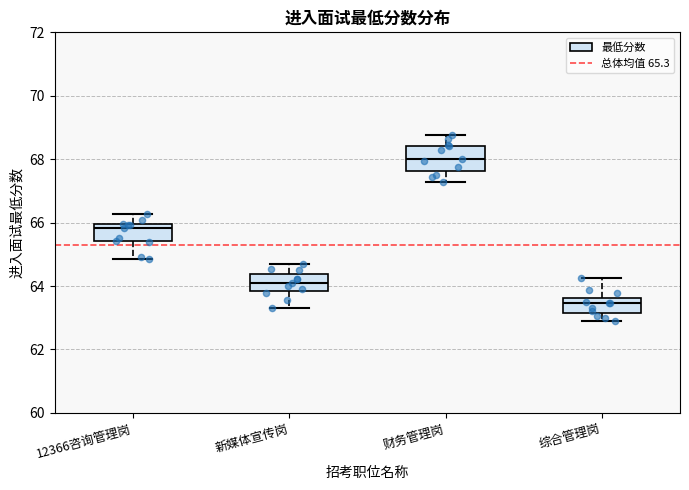

Comparing the boxes themselves (not the whiskers), which one is the tallest?

财务管理岗